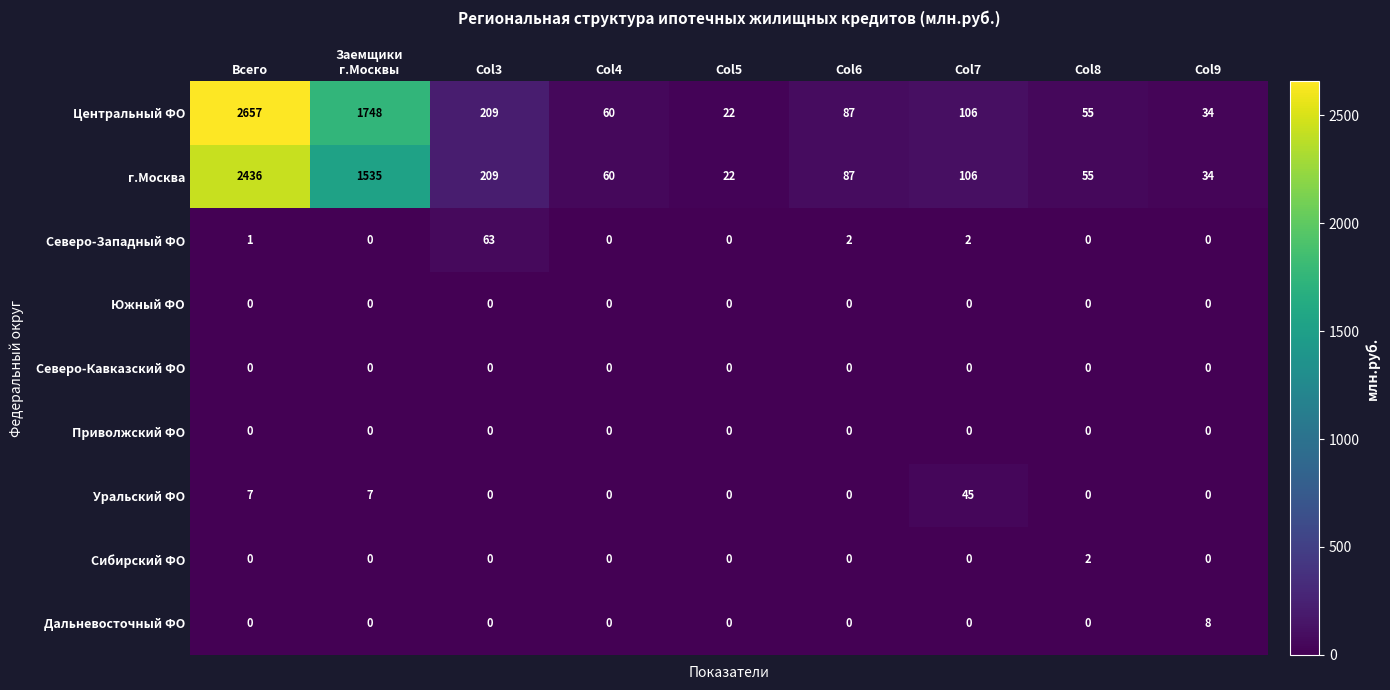

Which series has the widest spread of values?

Центральный ФО